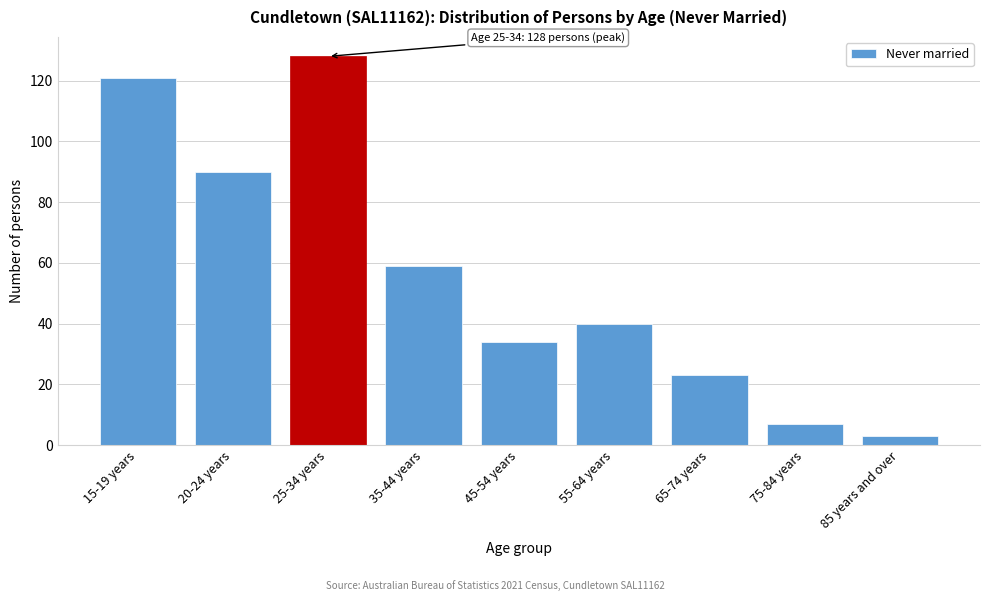

Reading left to right, transcribe all the data shown in this chart.

15-19 years=121	20-24 years=90	25-34 years=128	35-44 years=59	45-54 years=34	55-64 years=40	65-74 years=23	75-84 years=7	85 years and over=3